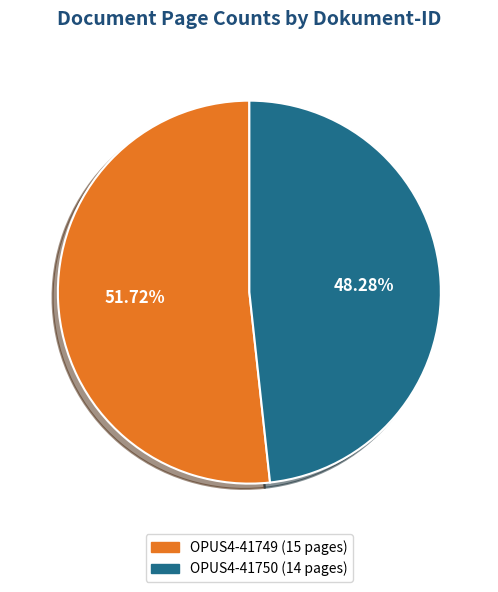

Does OPUS4-41750 represent more than half of the total?

No